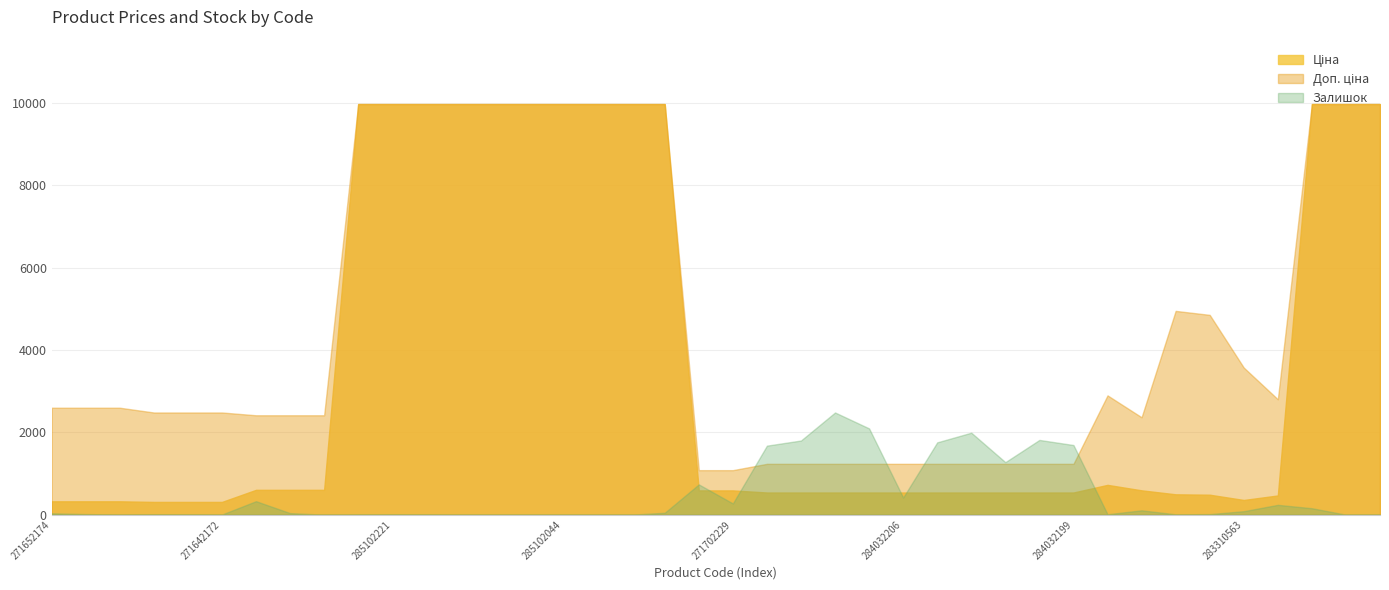

At which label does Доп. ціна first exceed 2598?

271652174